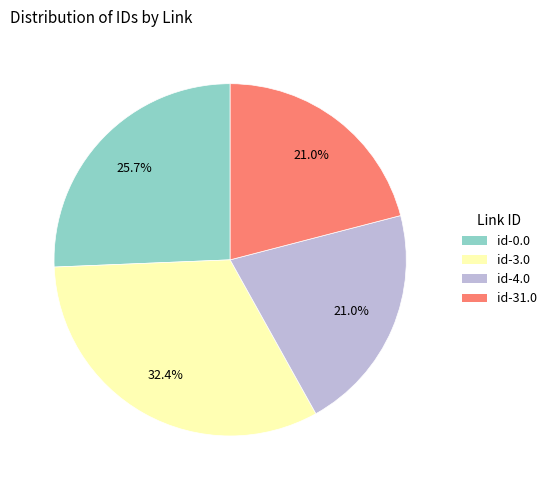

Is there any slice that represents more than half of the pie?

No